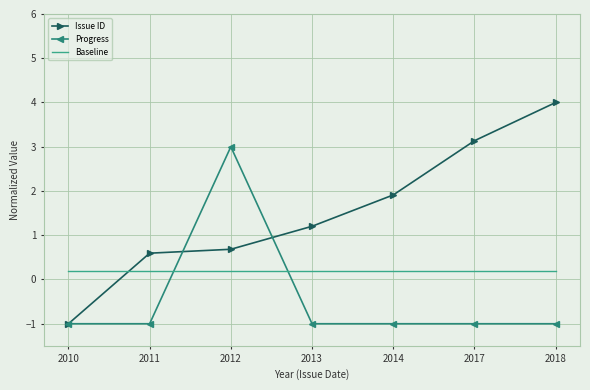

True or false: Baseline and Issue ID intersect in this chart.

True